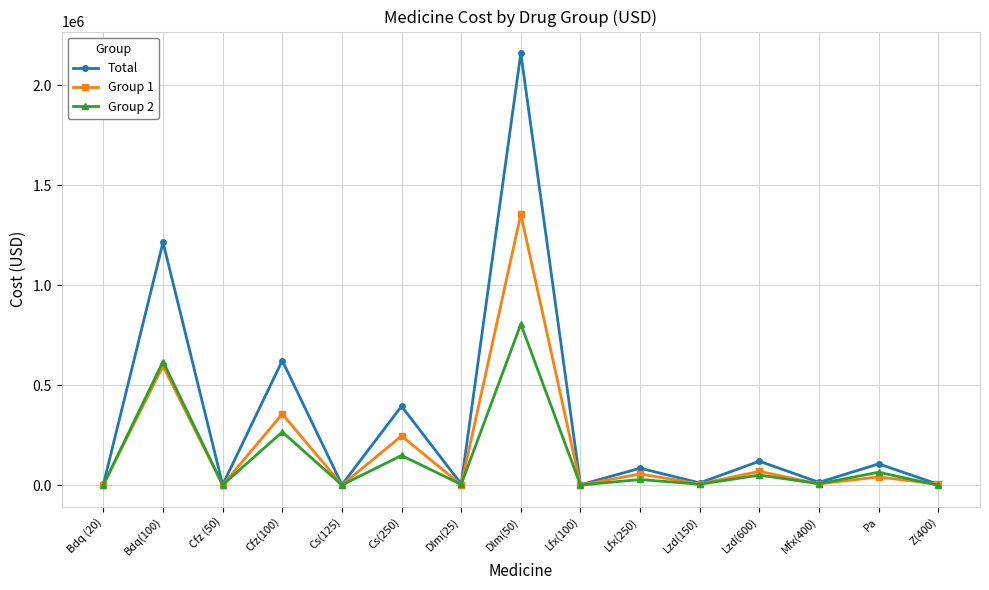

What is the label of the 13th point from the right?

Cfz (50)